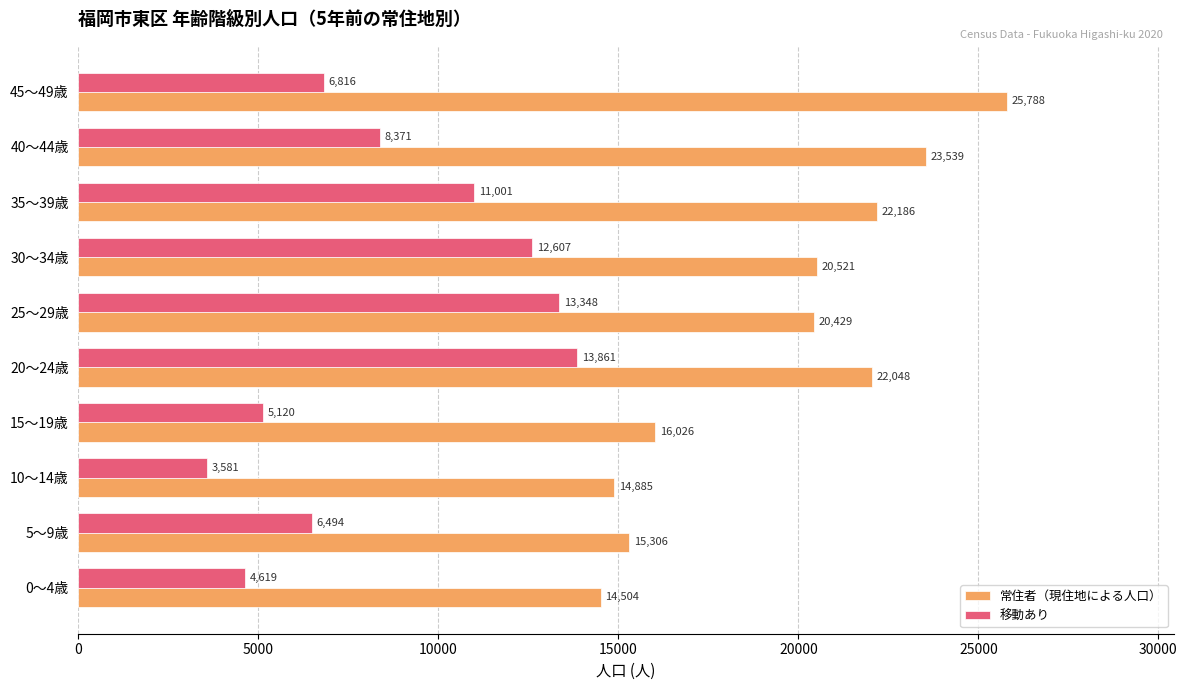

What are all the series names shown in the legend?

常住者（現住地による人口）, 移動あり